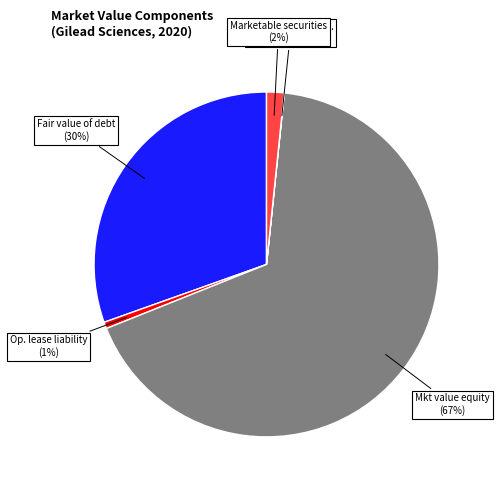

Do Op. lease liability and Mkt value equity together represent more than half of the pie?

Yes